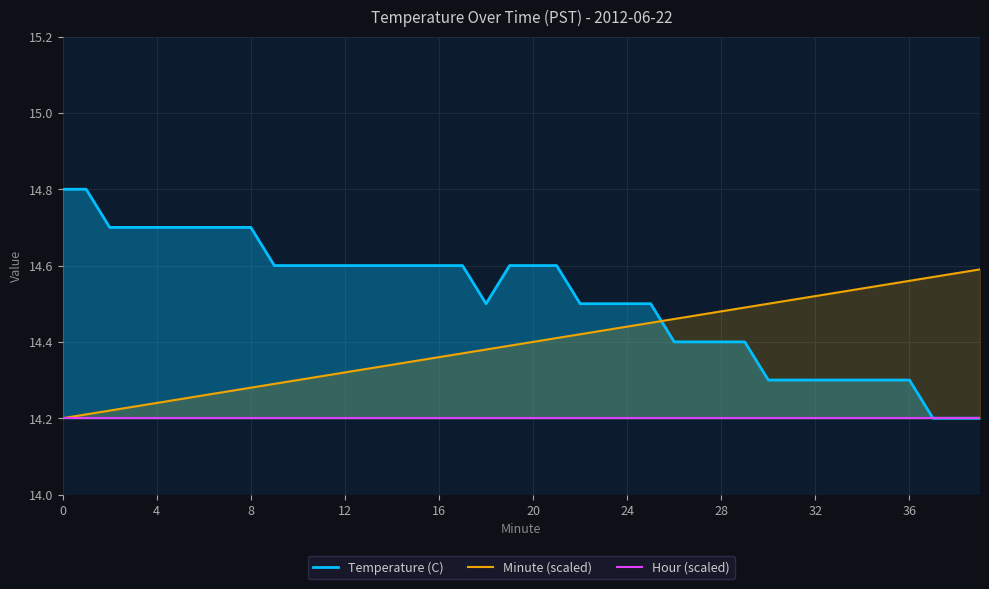

Rank the series by their maximum value, from lowest to highest.

Hour (scaled), Minute (scaled), Temperature (C)